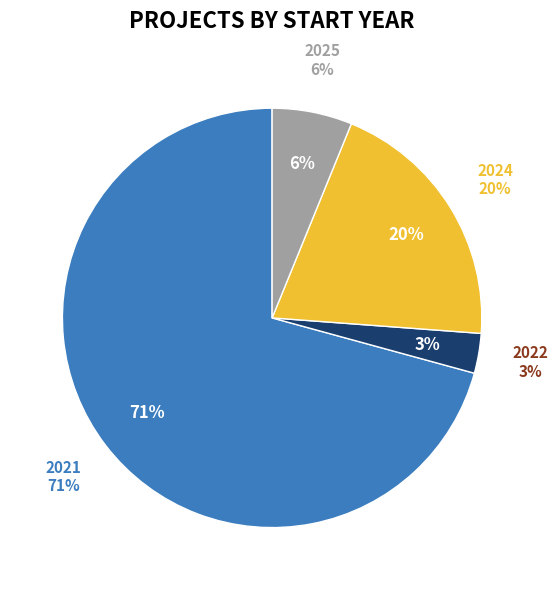

Do 2021 and 2022 together represent more than half of the pie?

Yes